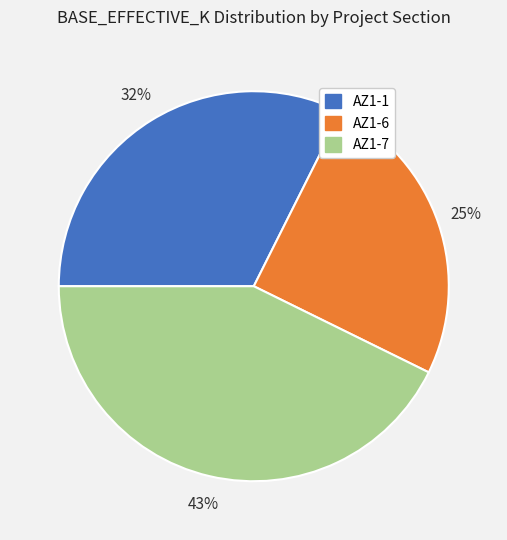

To the nearest percent, what percentage of the pie is AZ1-6?

25%